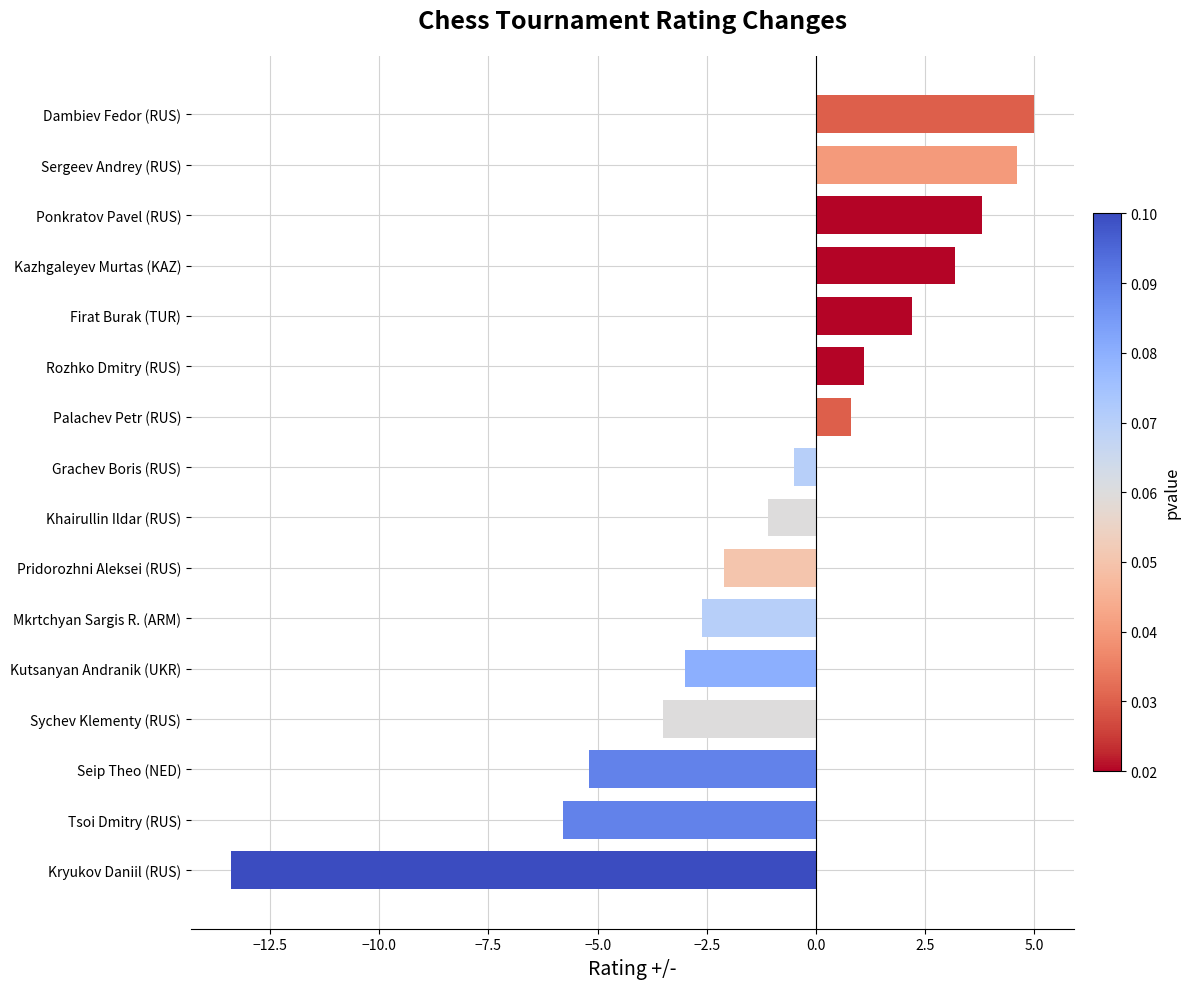

Is it true that the value at Pridorozhni Aleksei (RUS) is -2.1?

True